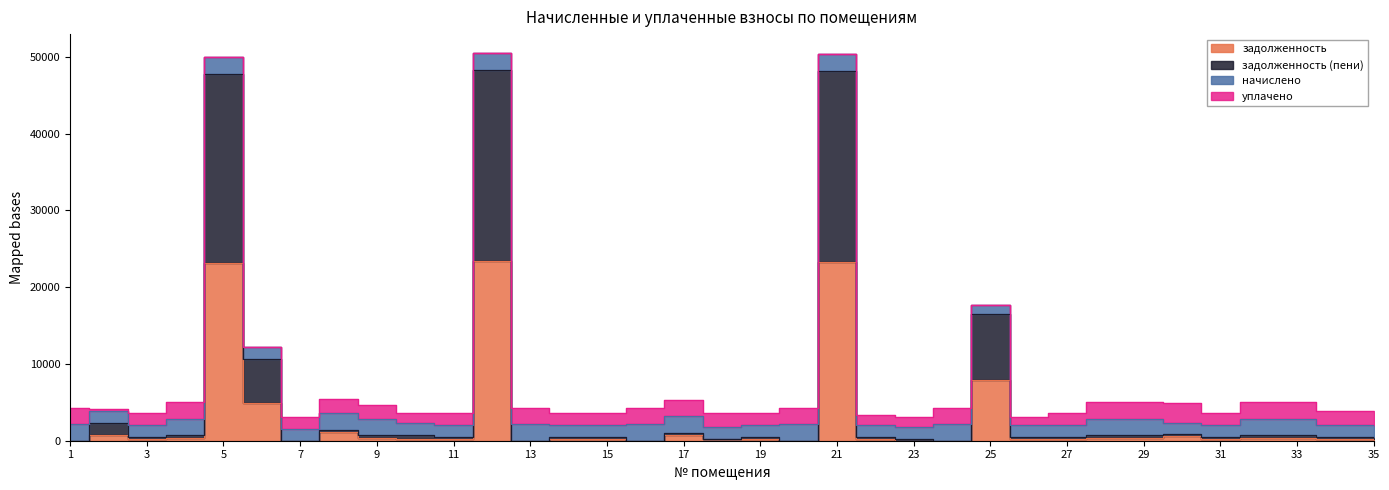

True or false: задолженность has a value of 0.0 at 1.

True